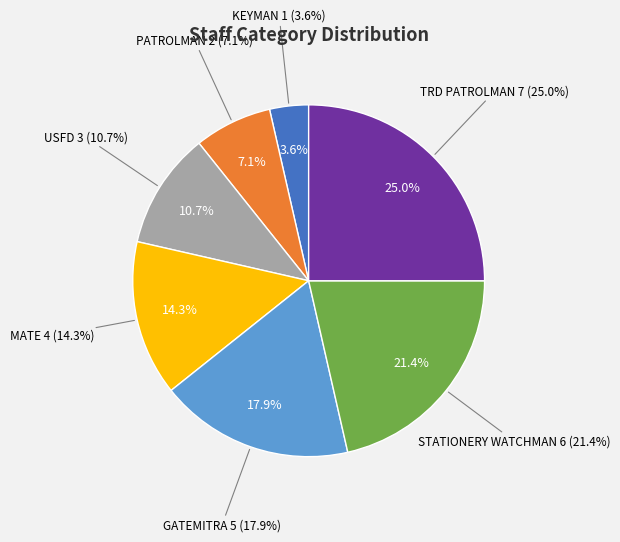

What is the ratio of the value at USFD to the value at KEYMAN?

3.0